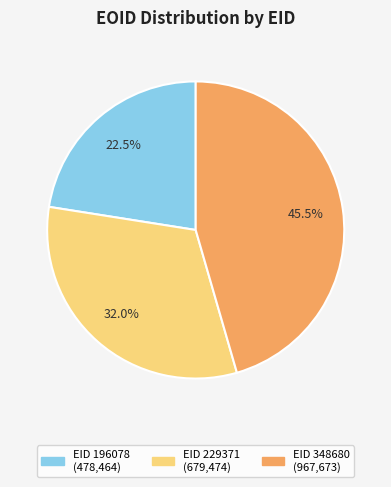

Is there any slice that represents more than half of the pie?

No